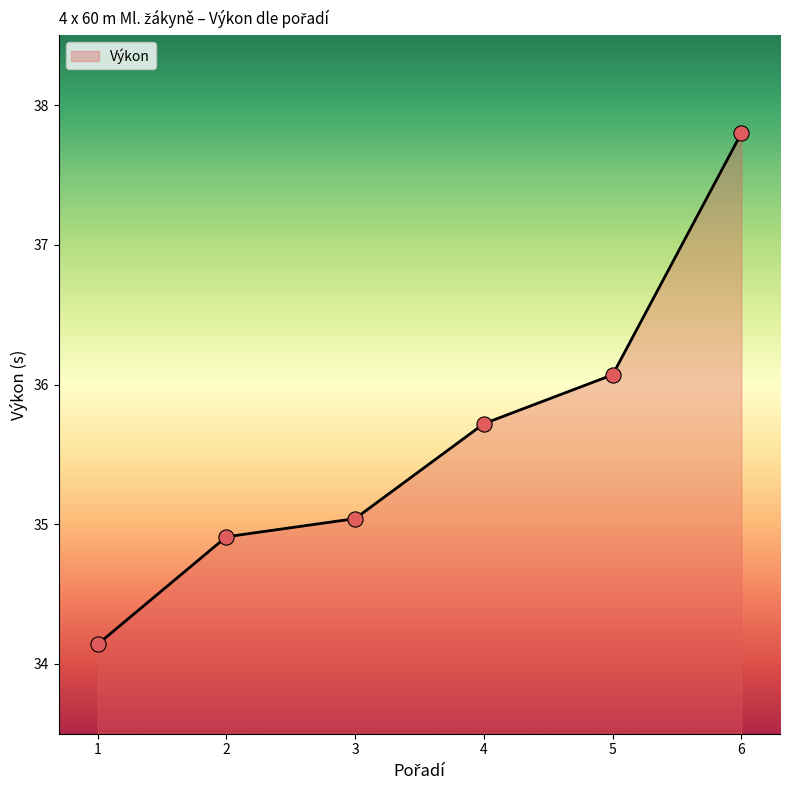

What is the ratio of the value at 5 to the value at 4?

1.0